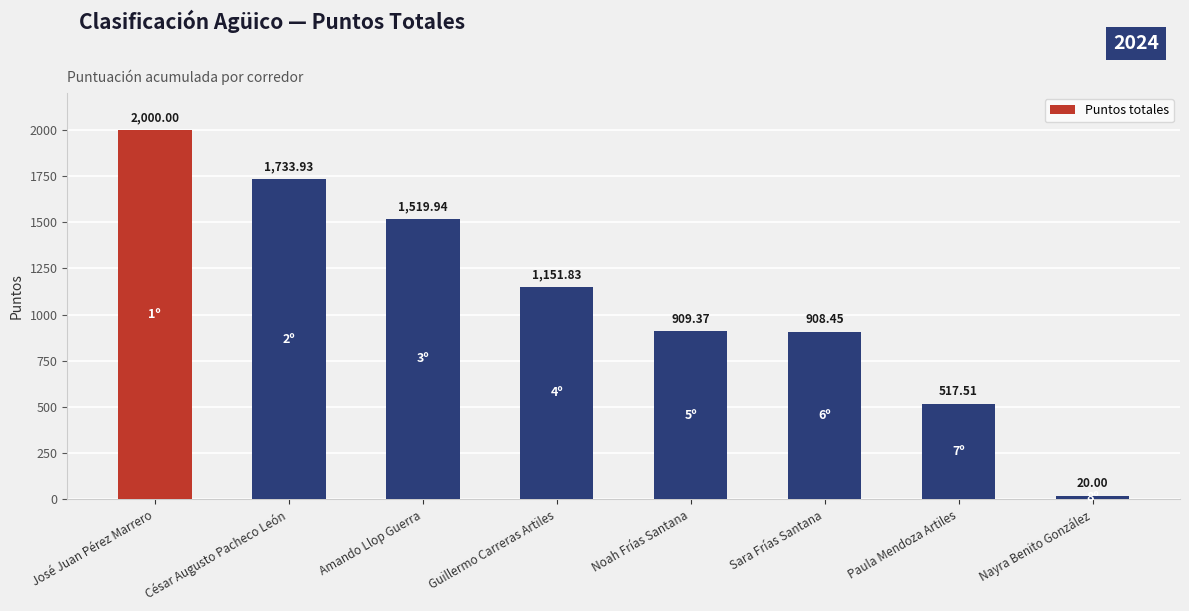

Reading right to left, extract all data points from this chart.

Nayra Benito González=20.0	Paula Mendoza Artiles=517.5	Sara Frías Santana=908.5	Noah Frías Santana=909.4	Guillermo Carreras Artiles=1151.8	Amando Llop Guerra=1519.9	César Augusto Pacheco León=1733.9	José Juan Pérez Marrero=2000.0